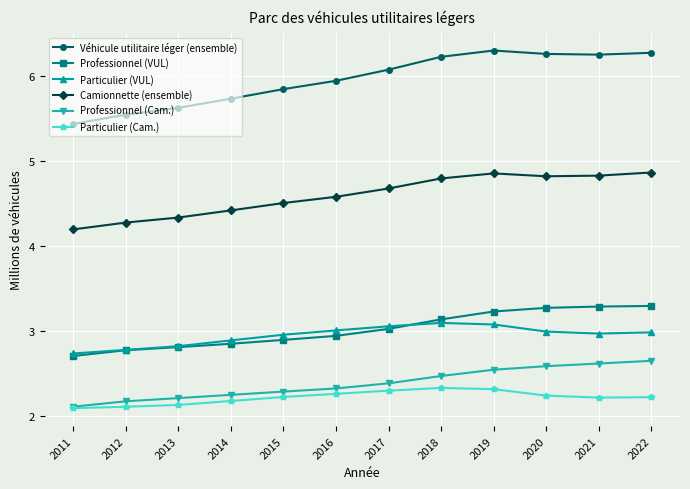

What is the difference between the Véhicule utilitaire léger (ensemble) values at 2017 and 2016?

0.1